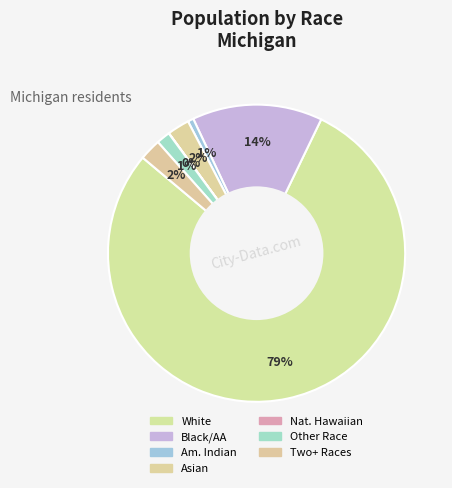

How many slices are in this pie chart?

7